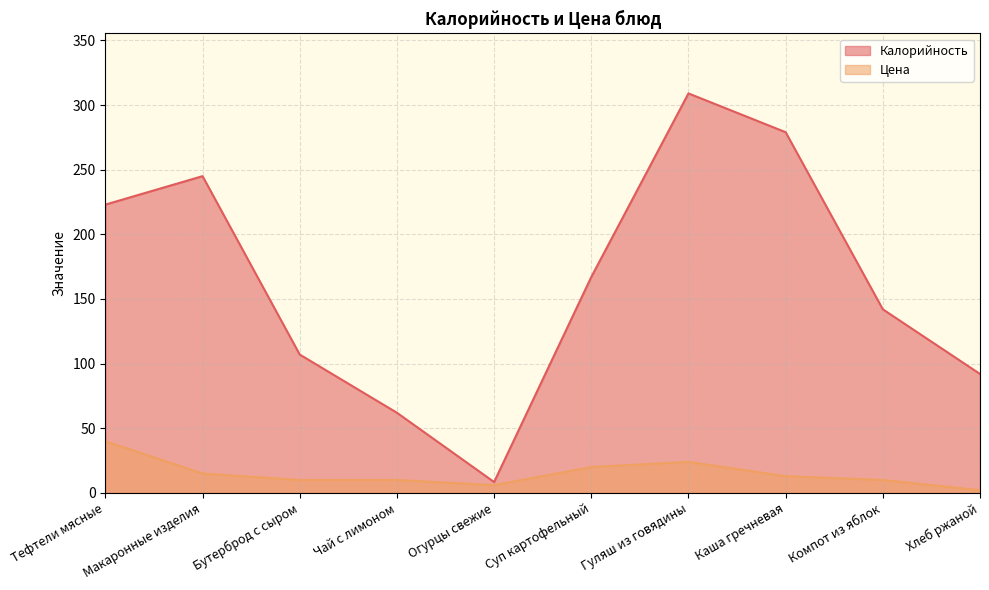

What is the label of the 7th point from the right?

Чай с лимоном